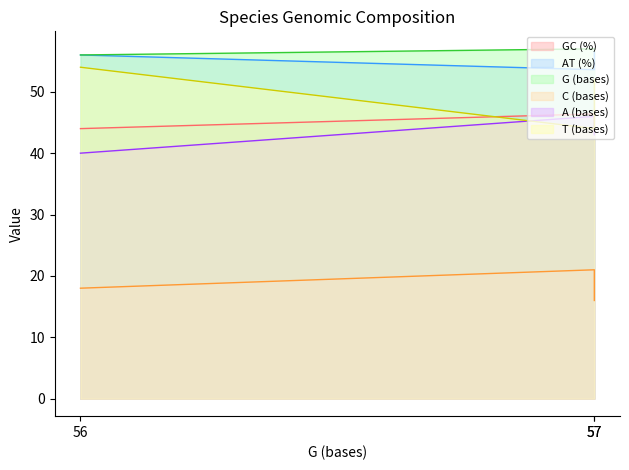

What is the sum of the A (bases) values at 57 and 56?

86.0